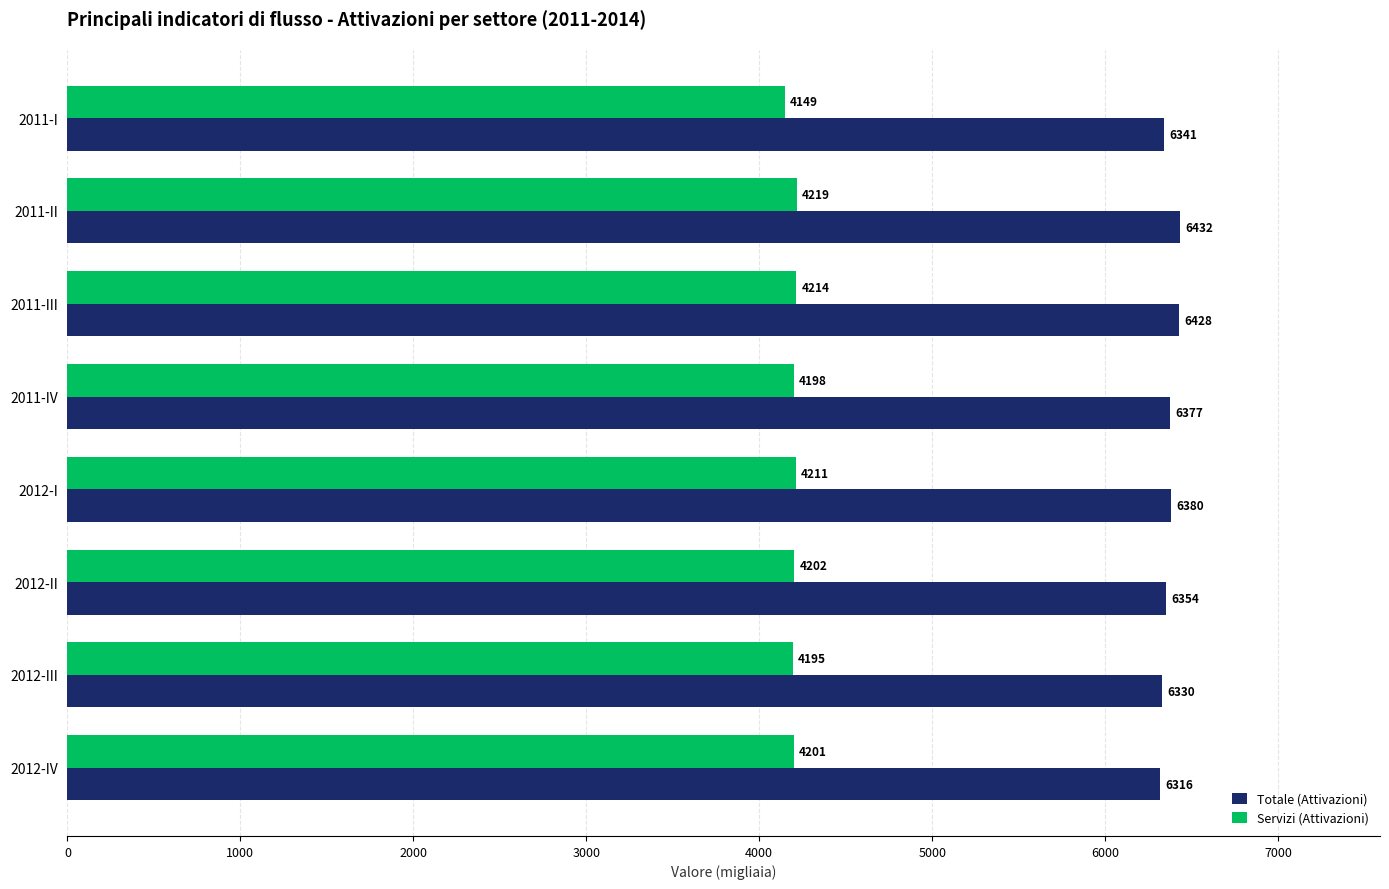

Which series has the largest range (max minus min)?

Totale (Attivazioni)